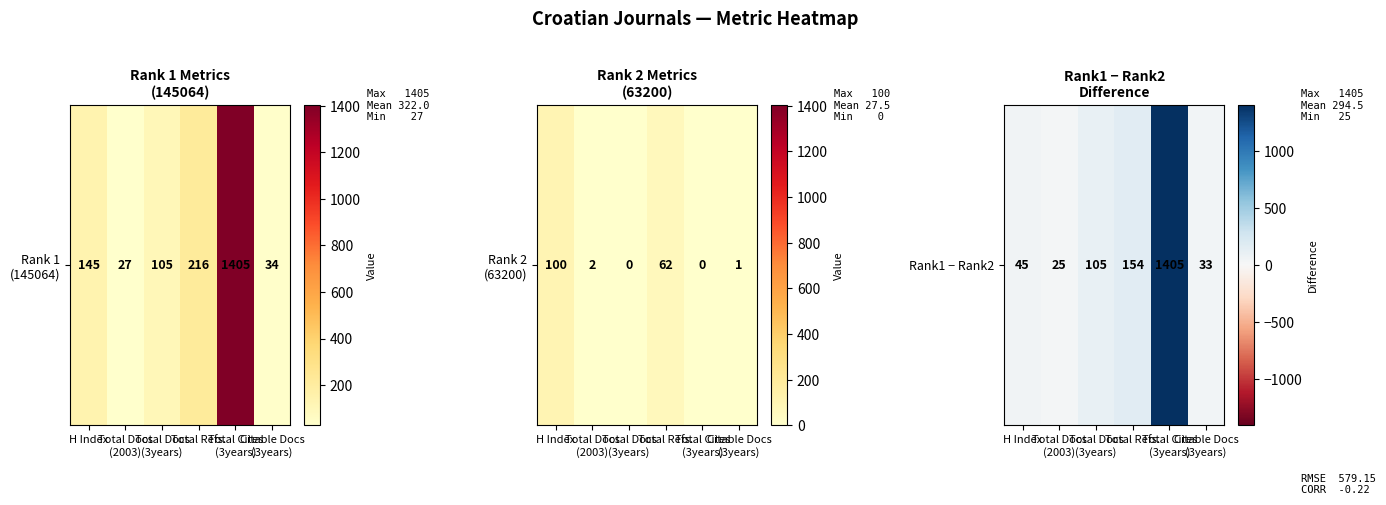

What is the ratio of the value at Total Docs
(2003) to the value at Total Refs.?

0.2